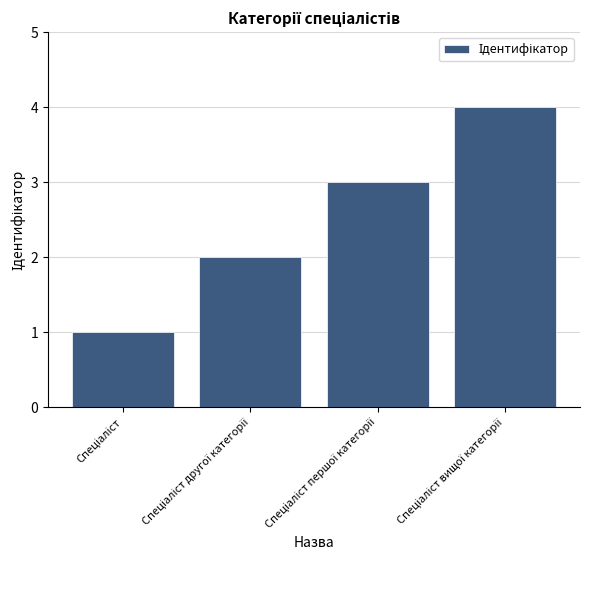

What is the difference between the maximum and minimum values?

3